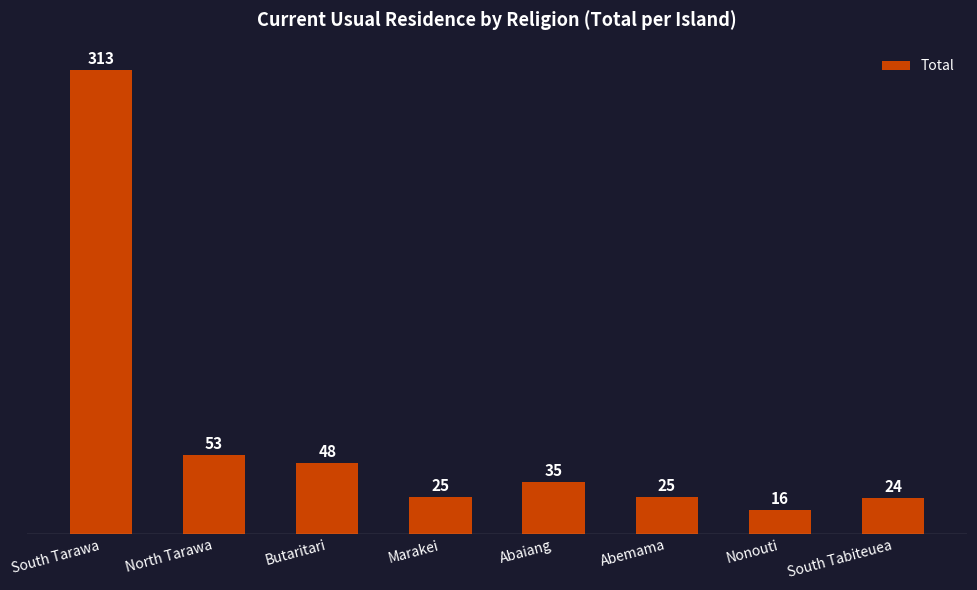

What is the maximum value shown in the chart?

313